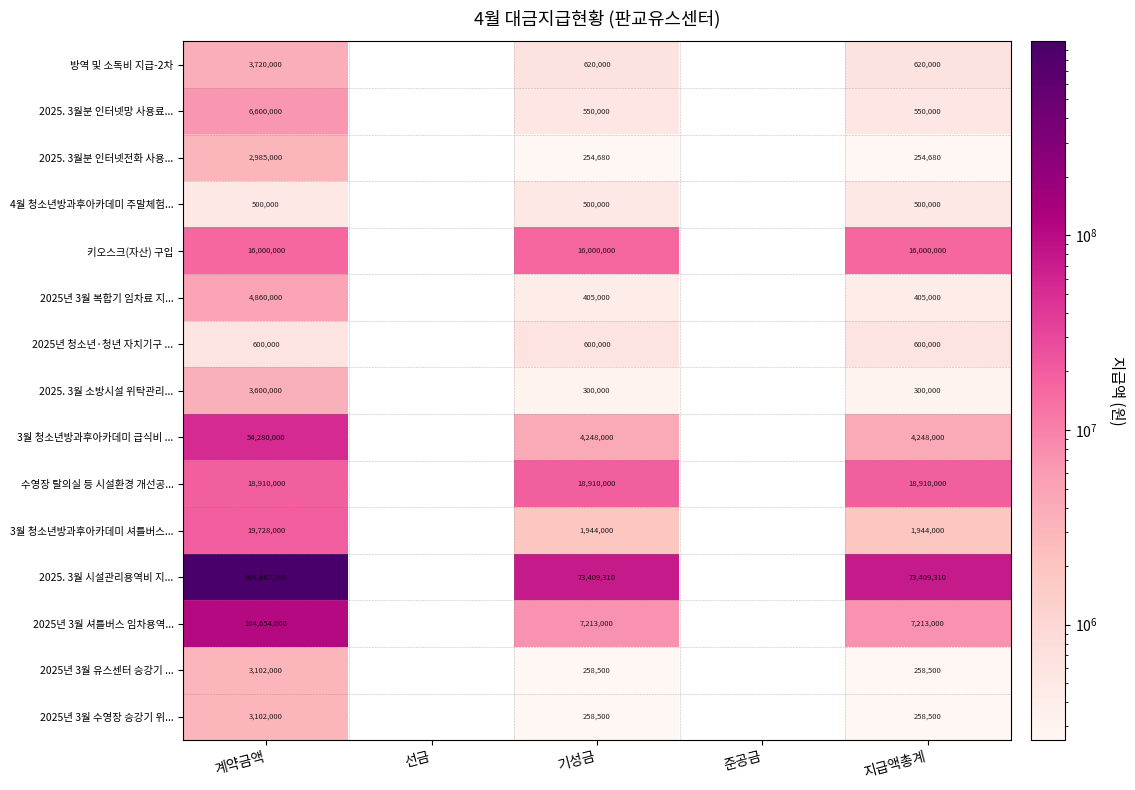

Is it true that 4월 청소년방과후아카데미 주말체험... equals 346451.2 at 지급액총계?

False